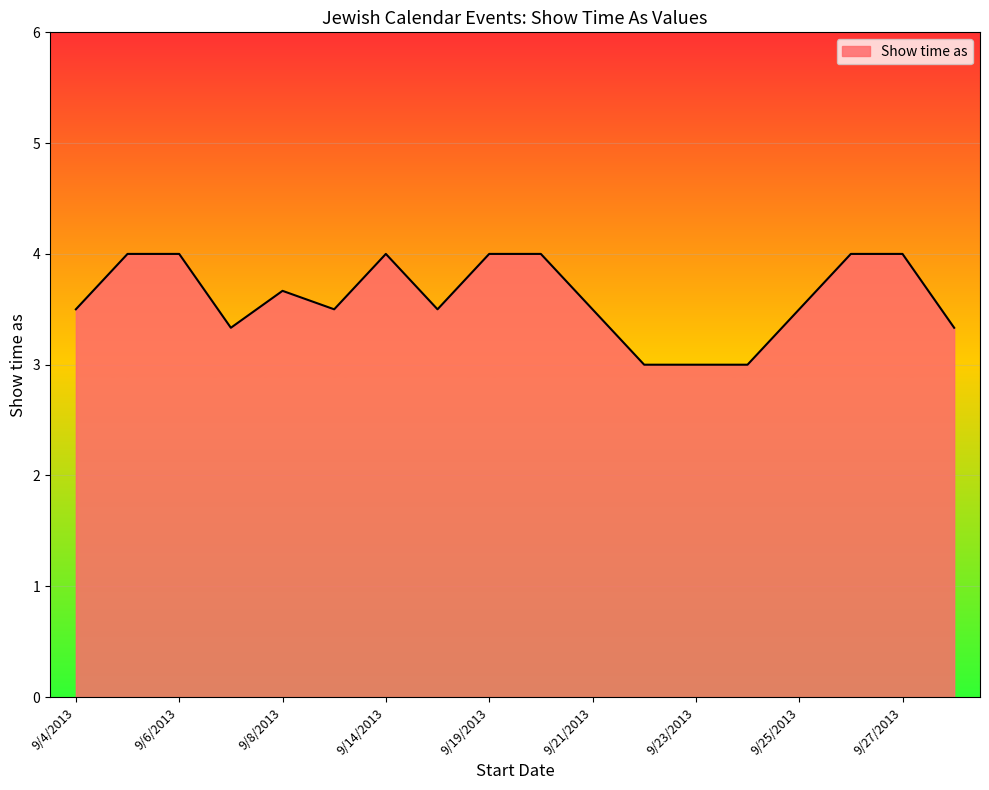

What is the maximum value shown in the chart?

4.0